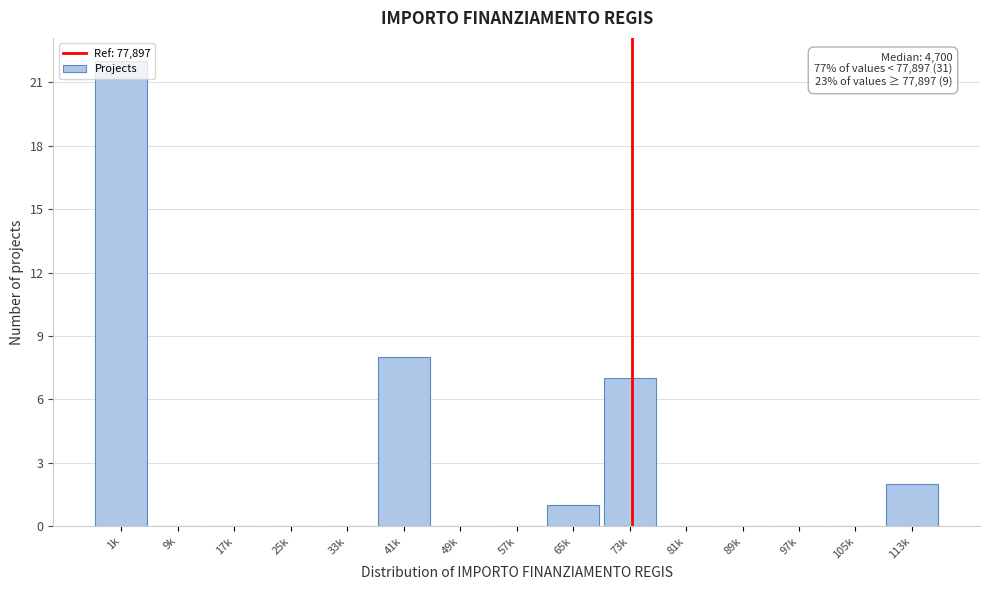

At which label is the value closest to 11?

41k